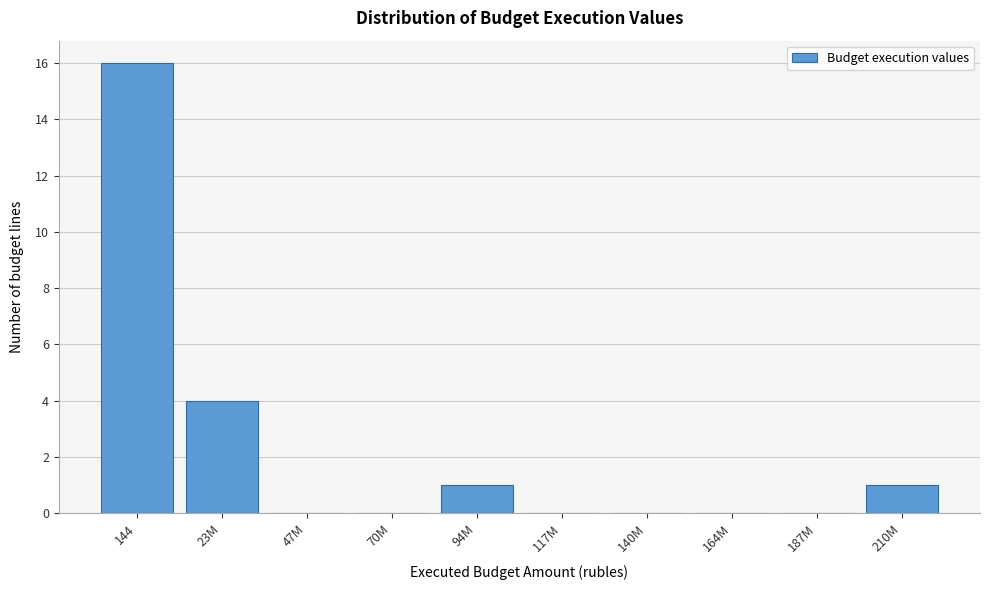

Reading right to left, extract all data points from this chart.

210M=1	187M=0	164M=0	140M=0	117M=0	94M=1	70M=0	47M=0	23M=4	144=16